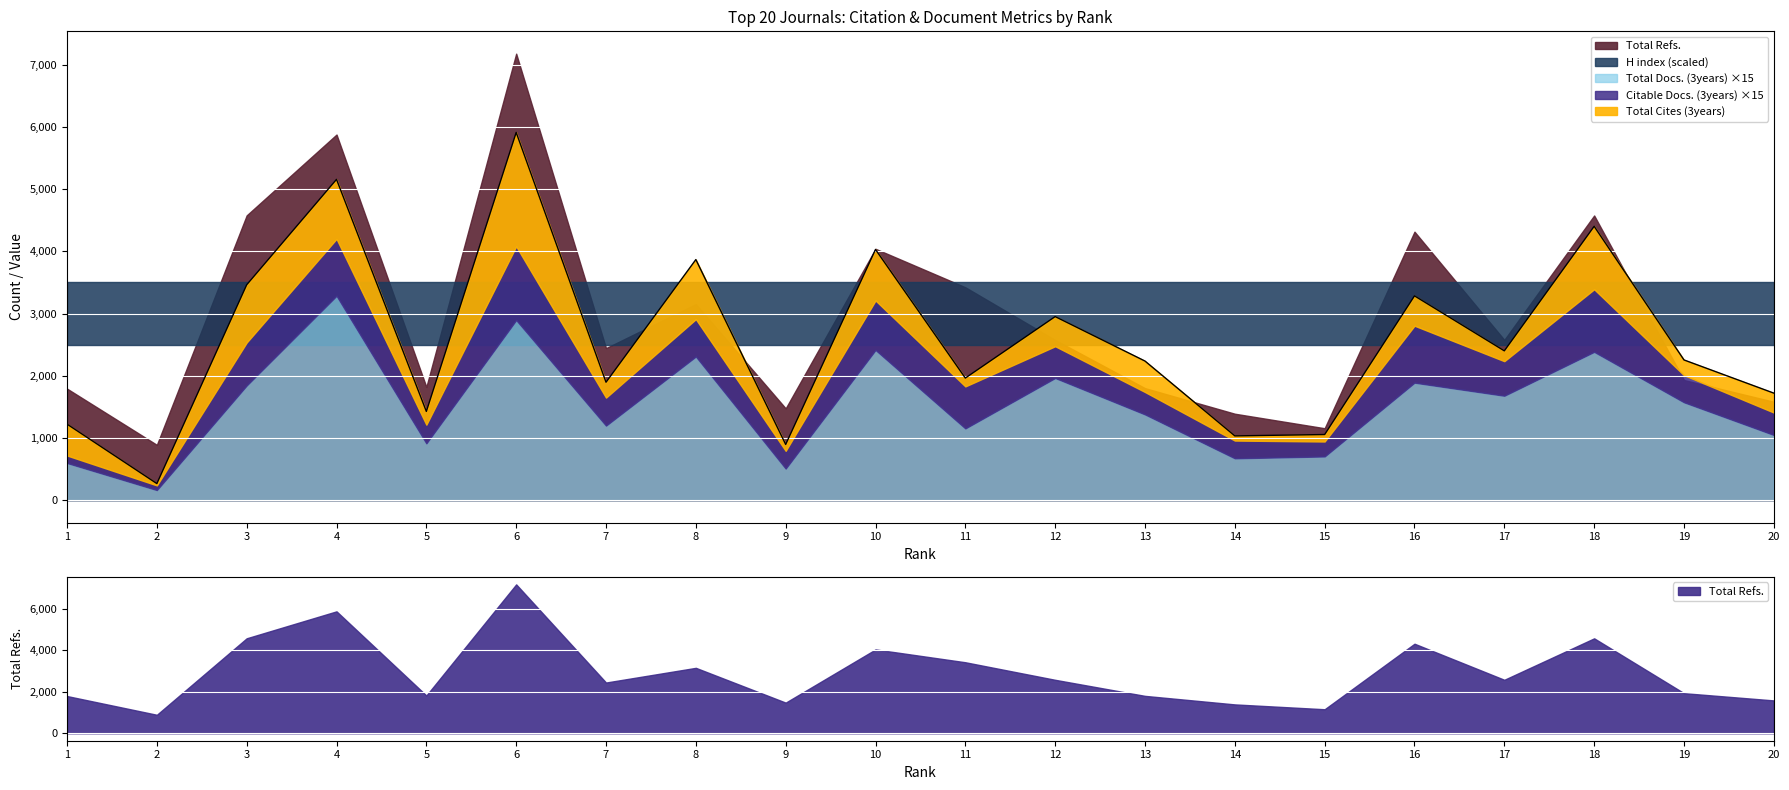

Where does the Citable Docs. (3years) series first go above 105?

3